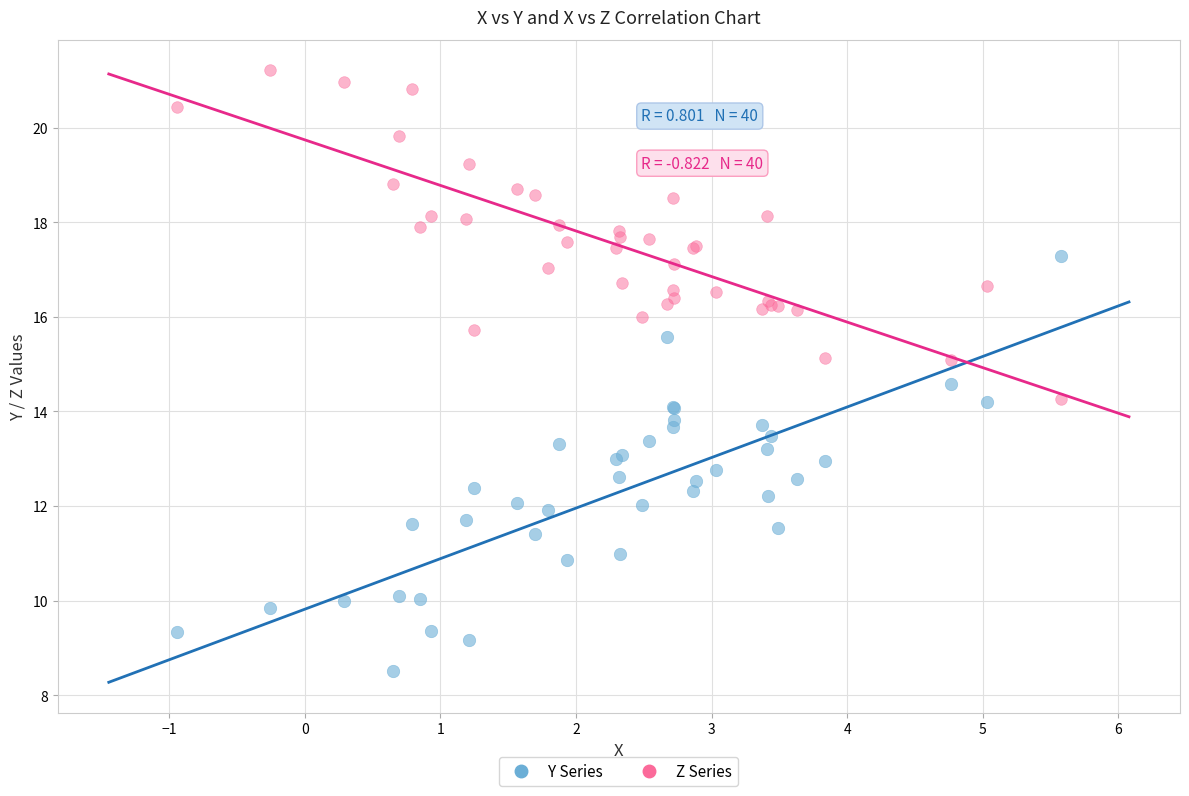

What is the X range (max minus min) for the scatter plot?

6.5